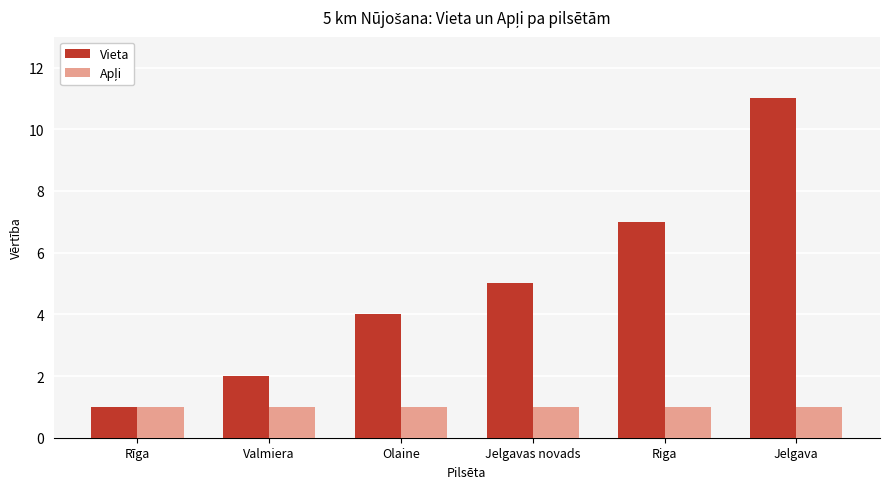

The value of Vieta at Riga is 10. True or false?

False